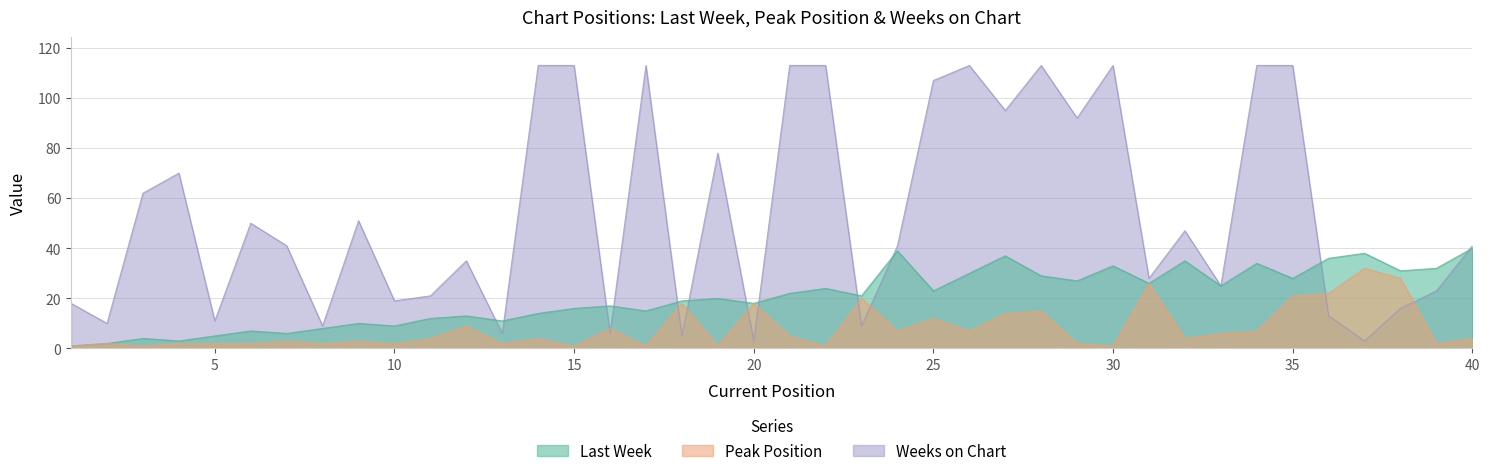

Reading left to right, extract all data points from this chart.

Last Week: 1	2	4	3	5	7	6	8	10	9	12	13	11	14	16	17	15	19	20	18	22	24	21	39	23	30	37	29	27	33	26	35	25	34	28	36	38	31	32	40
Peak Position: 1	2	1	2	2	2	3	2	3	2	4	9	2	4	1	8	1	18	1	18	5	1	20	7	12	7	14	15	2	1	26	4	6	7	21	22	32	28	2	4
Weeks on Chart: 18	10	62	70	11	50	41	9	51	19	21	35	6	113	113	6	113	5	78	3	113	113	9	41	107	113	95	113	92	113	28	47	25	113	113	13	3	16	23	41